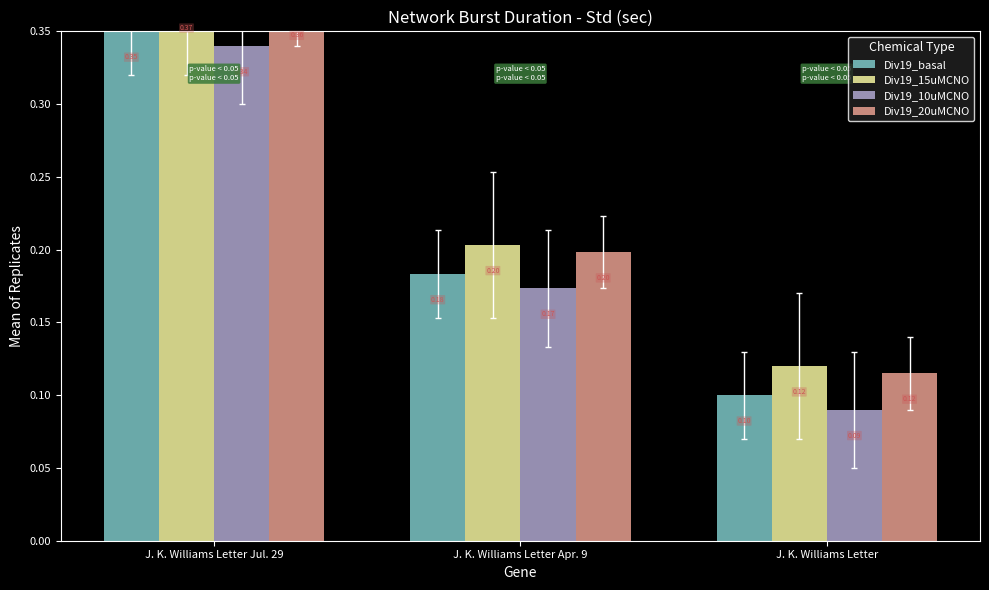

What is the average value of the Div19_10uMCNO series?

0.2